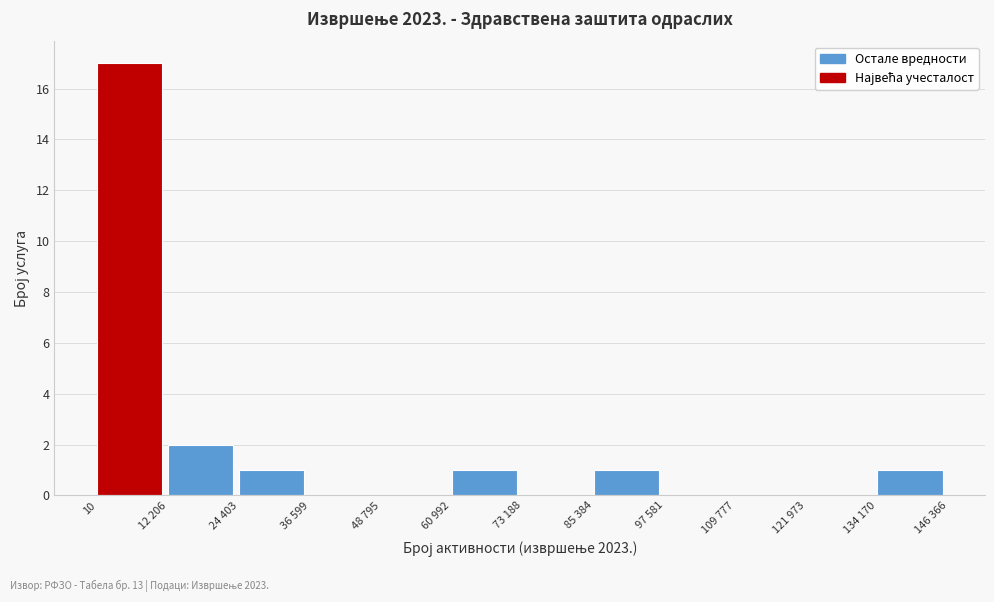

Reading left to right, what are all the values shown in this chart?

10=17	12 206=2	24 403=1	36 599=0	48 795=0	60 992=1	73 188=0	85 384=1	97 581=0	109 777=0	121 973=0	134 170=1